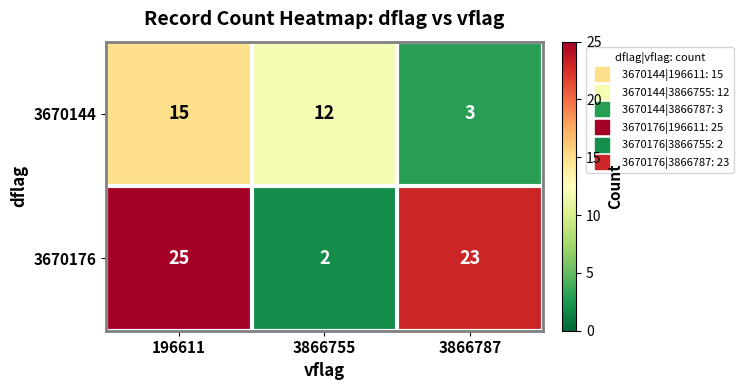

Count the 3670144 values in the range 3 to 15.

3